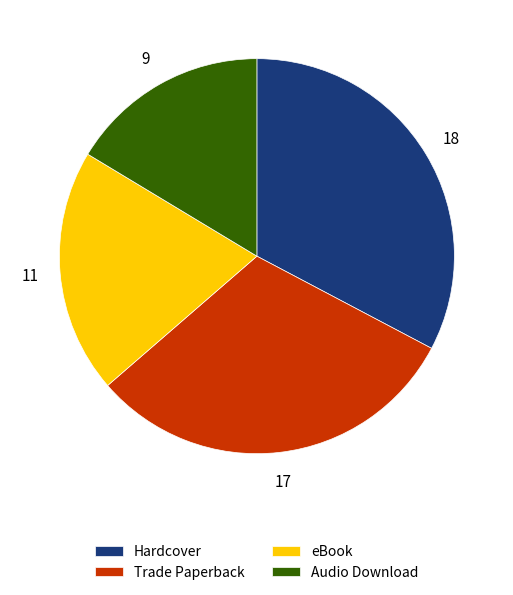

True or false: Trade Paperback accounts for 44% of the total.

False